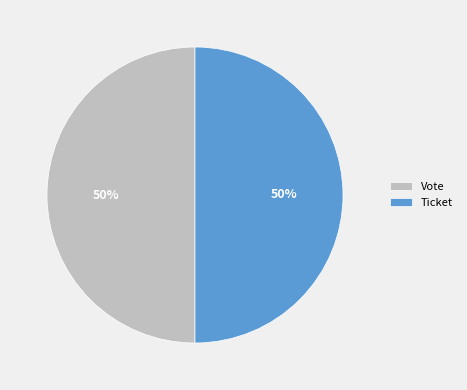

What is the ratio of the value at Ticket to the value at Vote?

1.0